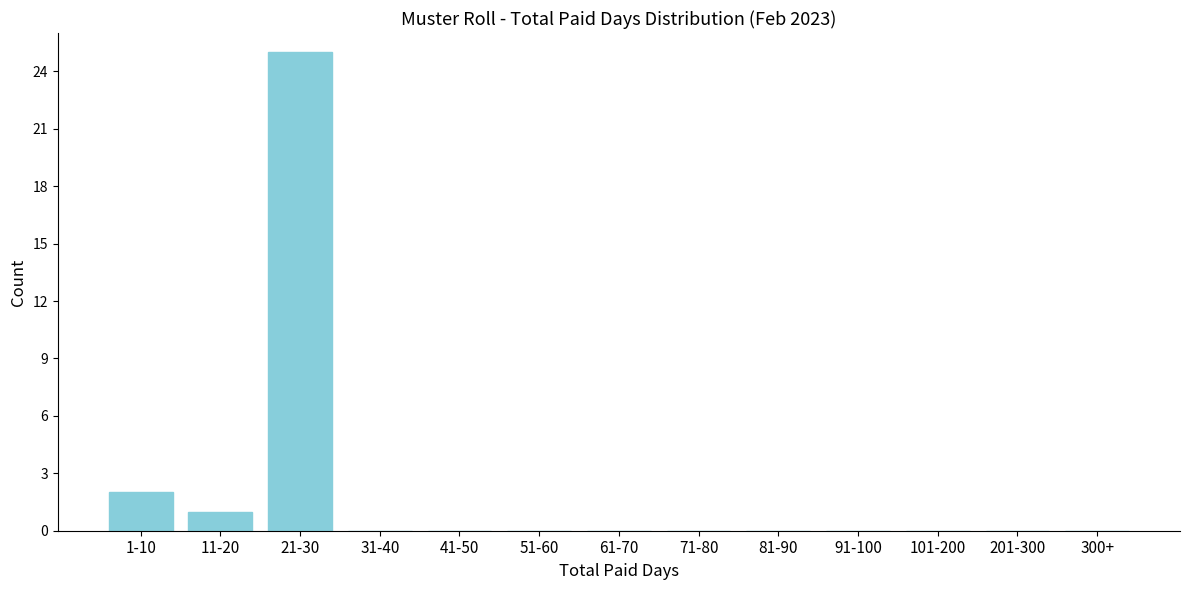

Reading left to right, transcribe all the data shown in this chart.

1-10=2	11-20=1	21-30=25	31-40=0	41-50=0	51-60=0	61-70=0	71-80=0	81-90=0	91-100=0	101-200=0	201-300=0	300+=0